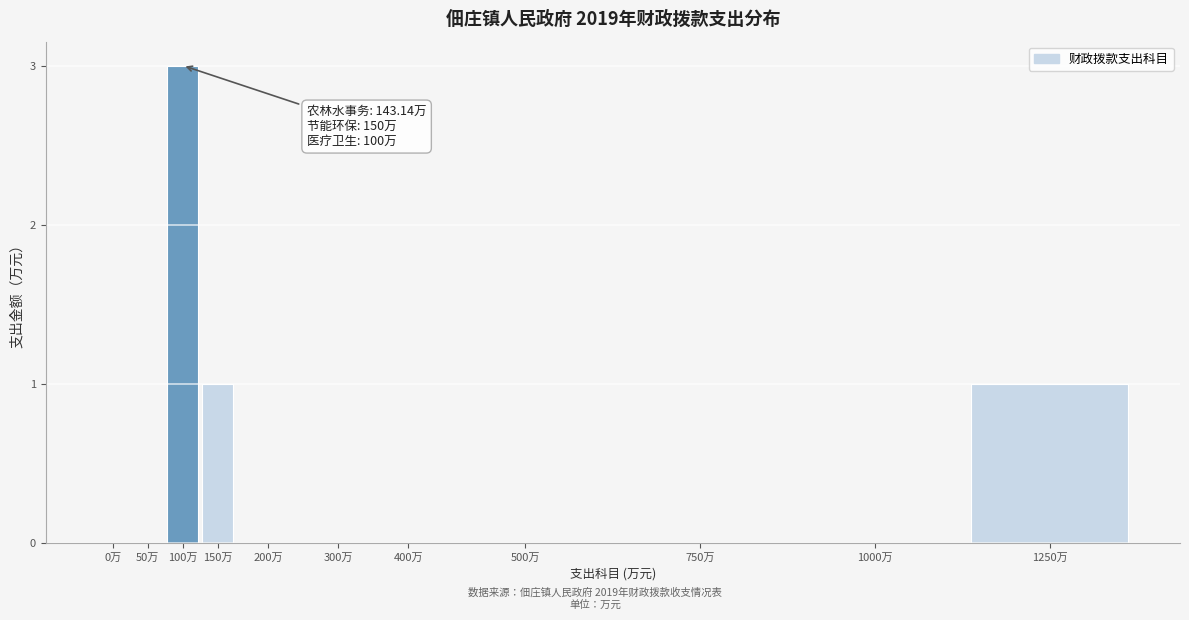

Reading left to right, extract all data points from this chart.

0万=0	50万=0	100万=3	150万=1	200万=0	300万=0	400万=0	500万=0	750万=0	1000万=0	1250万=1